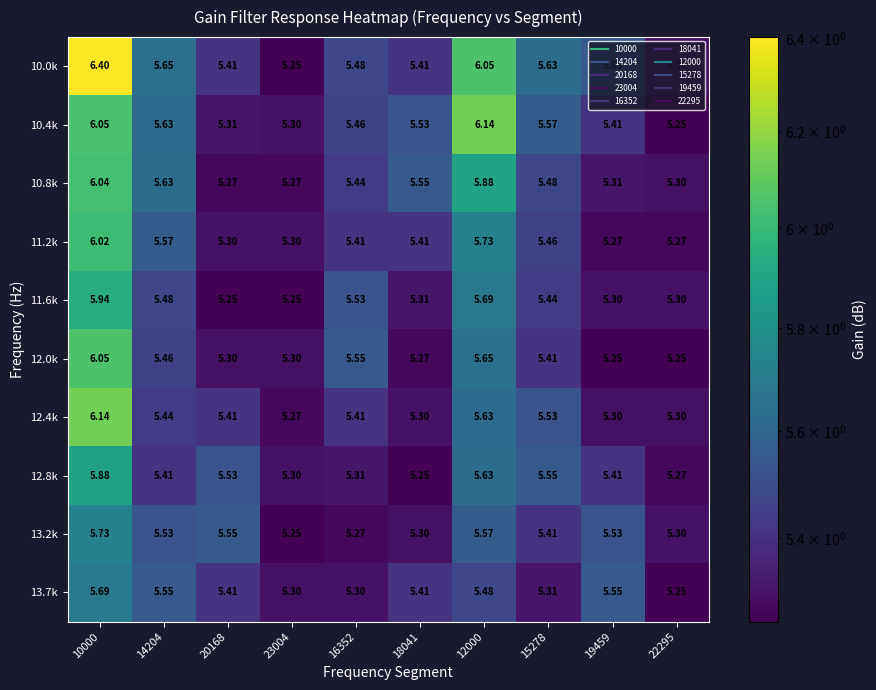

Is the value of 10.0k at 23004 greater than the value of 11.2k at 19459?

No